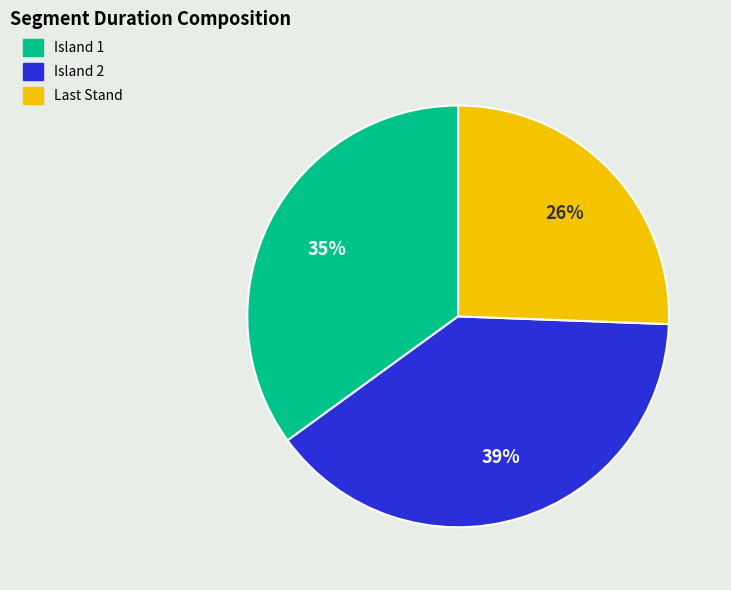

How many slices are in this pie chart?

3